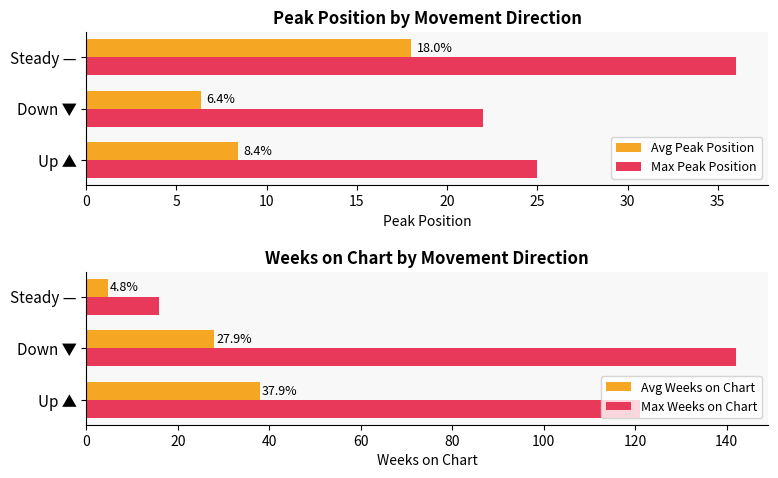

Count the Max Peak Position values in the range 22 to 36.

3